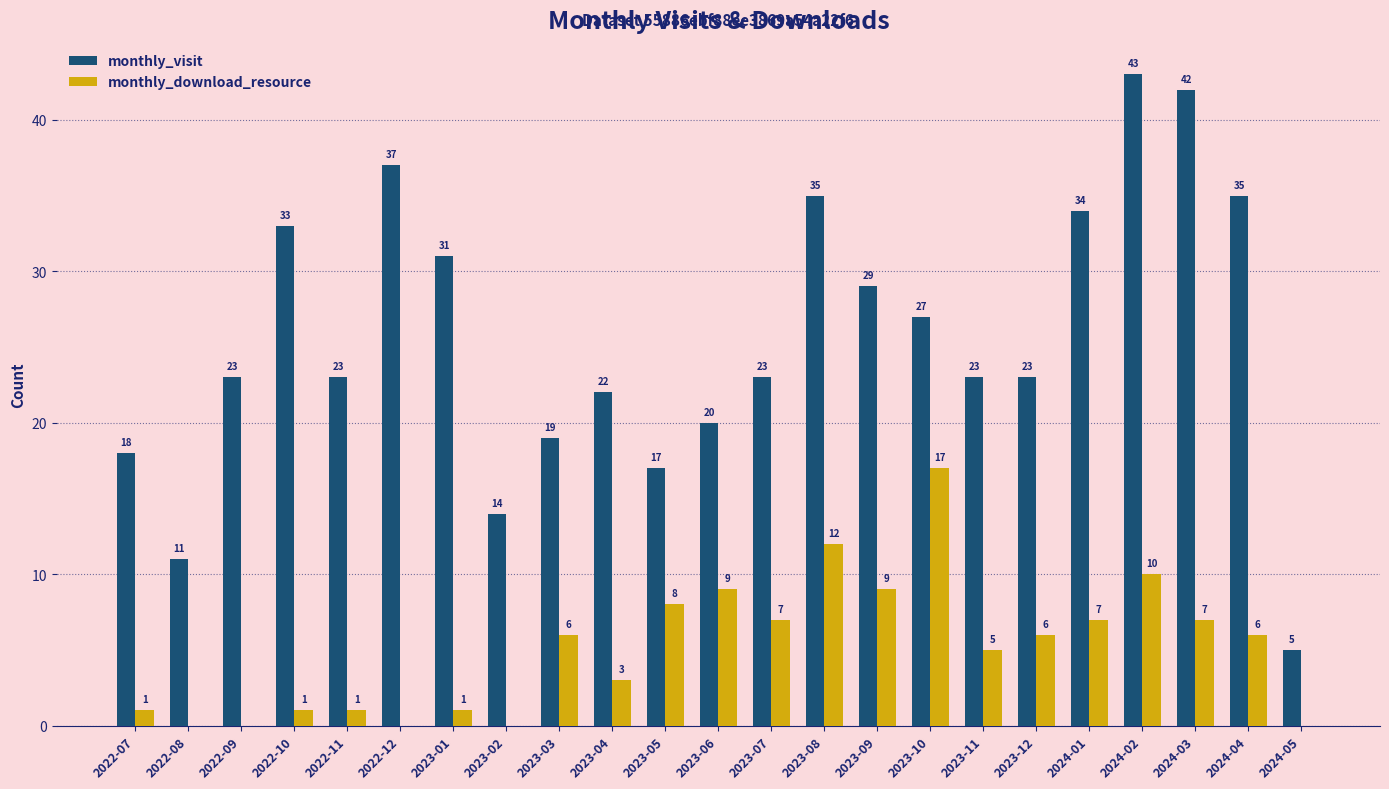

Which series changed the most between 2022-12 and 2023-08?

monthly_download_resource